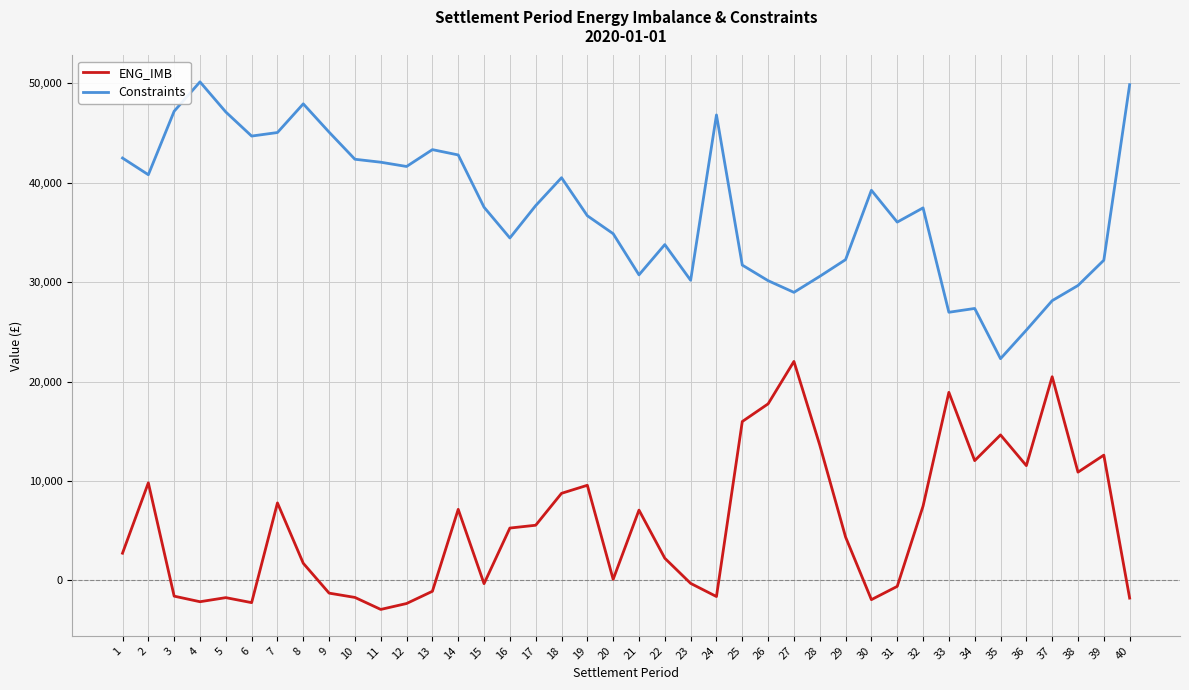

Is it true that ENG_IMB equals 26831.5 at 33?

False